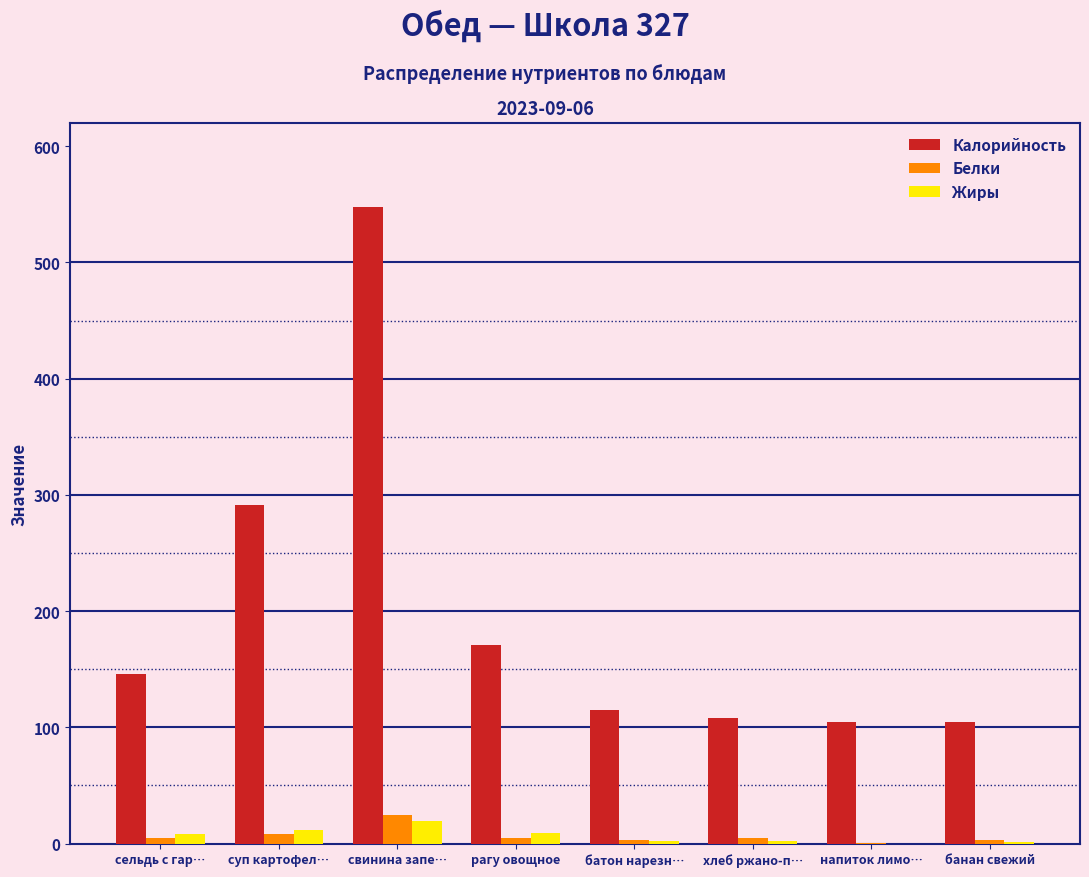

Which series changed the most between рагу овощное and хлеб ржано-п…?

Калорийность